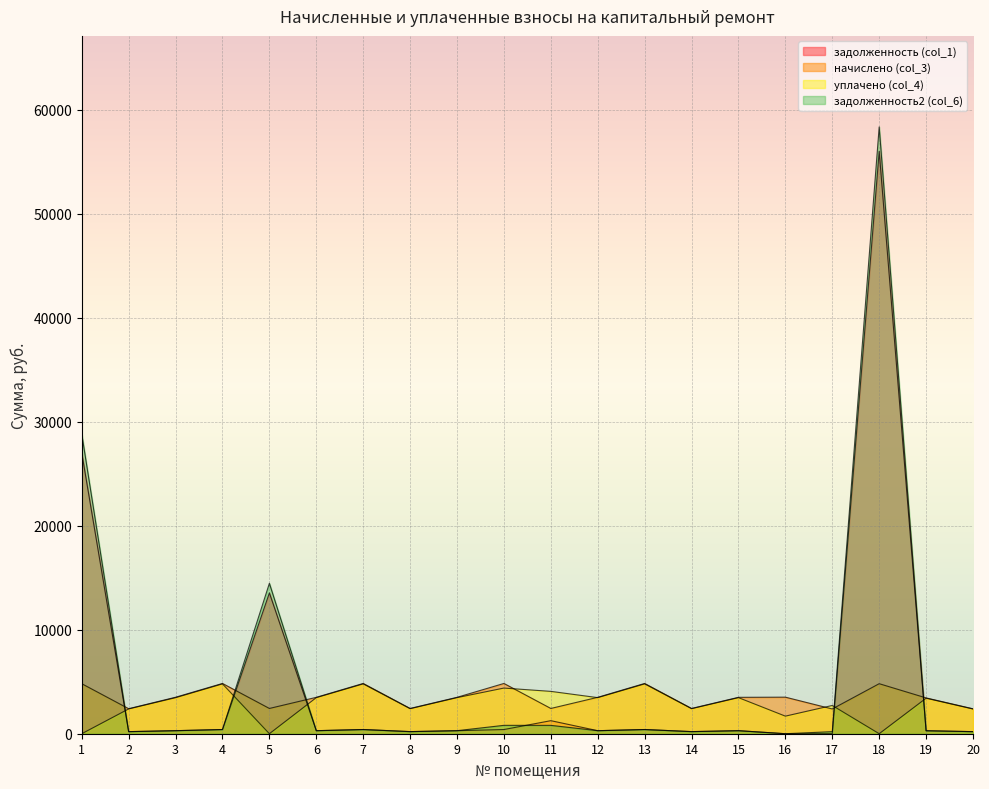

True or false: уплачено (col_4) and задолженность (col_1) intersect in this chart.

True